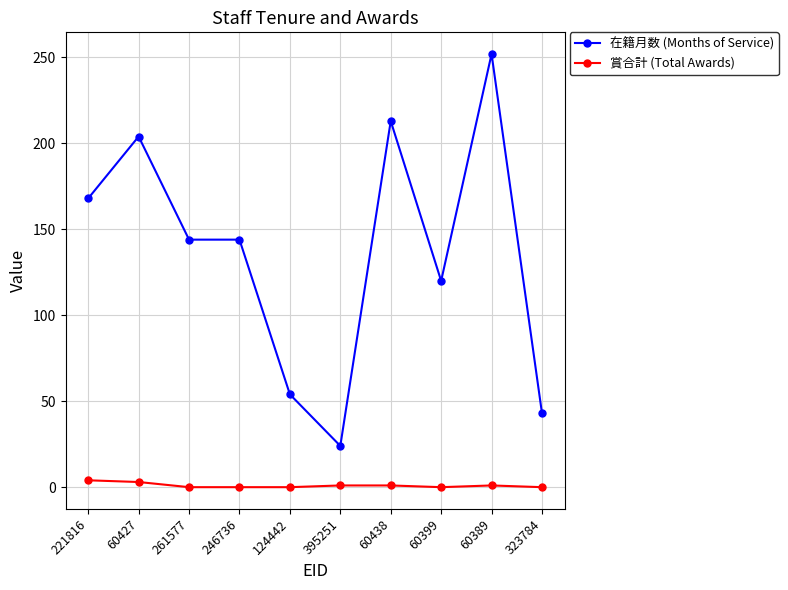

Does the chart have visible grid lines?

Yes